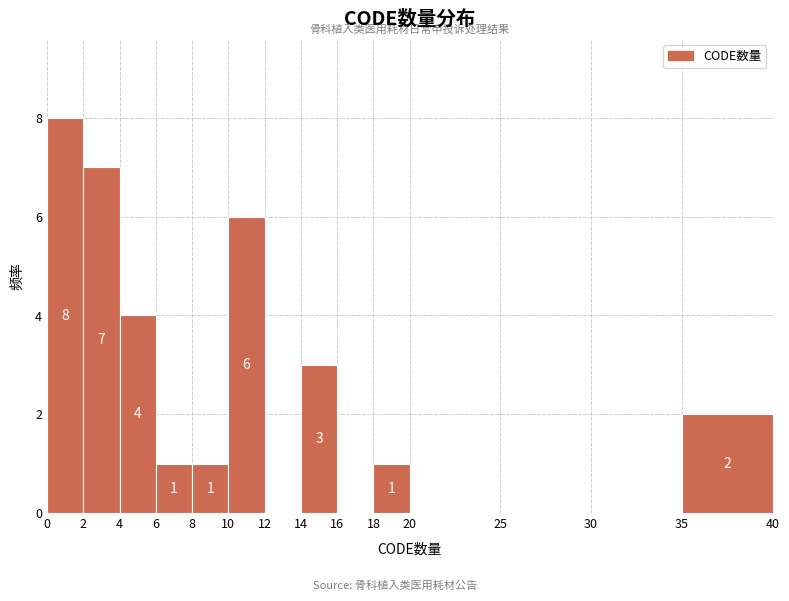

Over which range of the x-axis is the bar tallest?

0 to 2